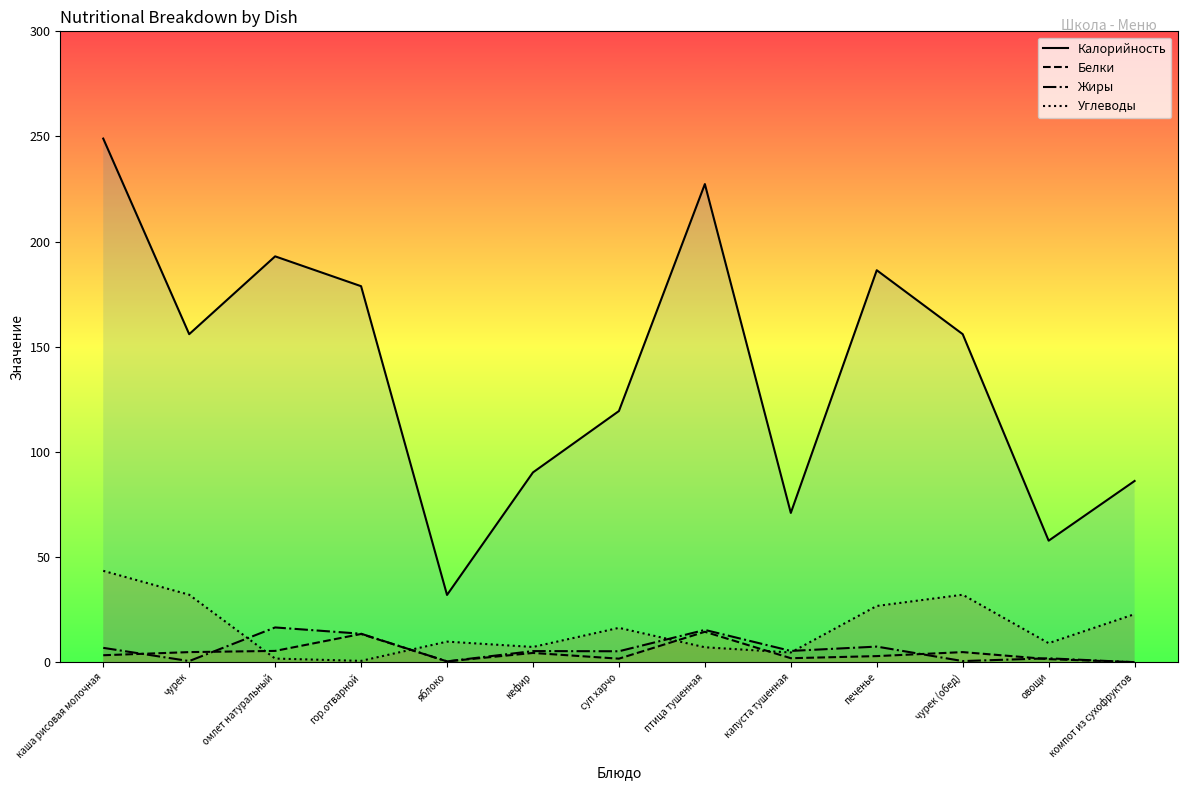

At which category is the sum across all series the highest?

каша рисовая молочная